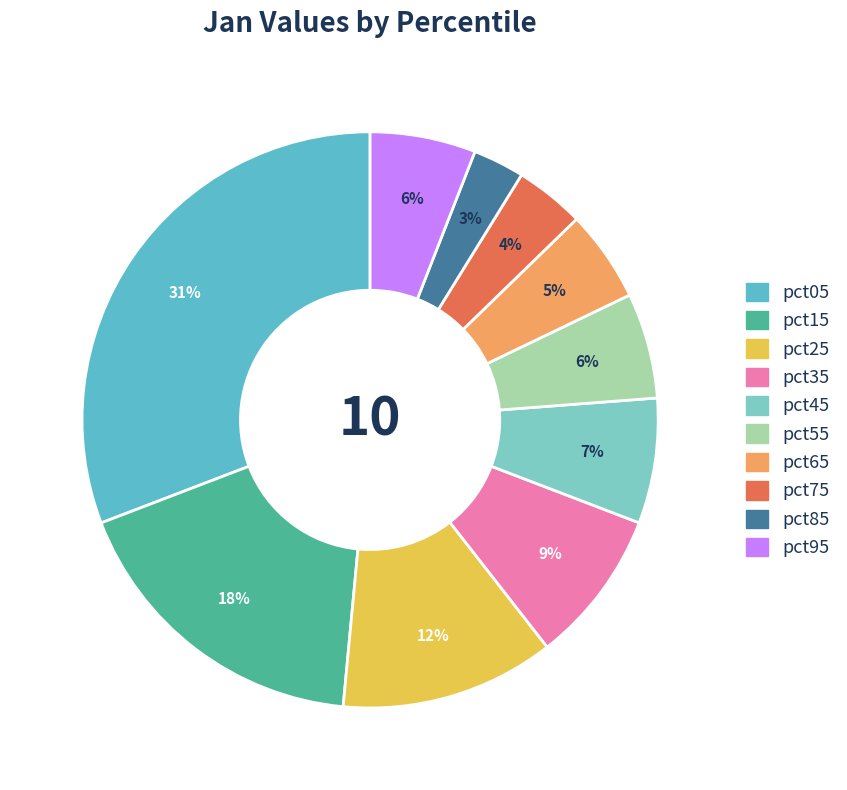

Is it true that pct75 is 1% of the pie?

False